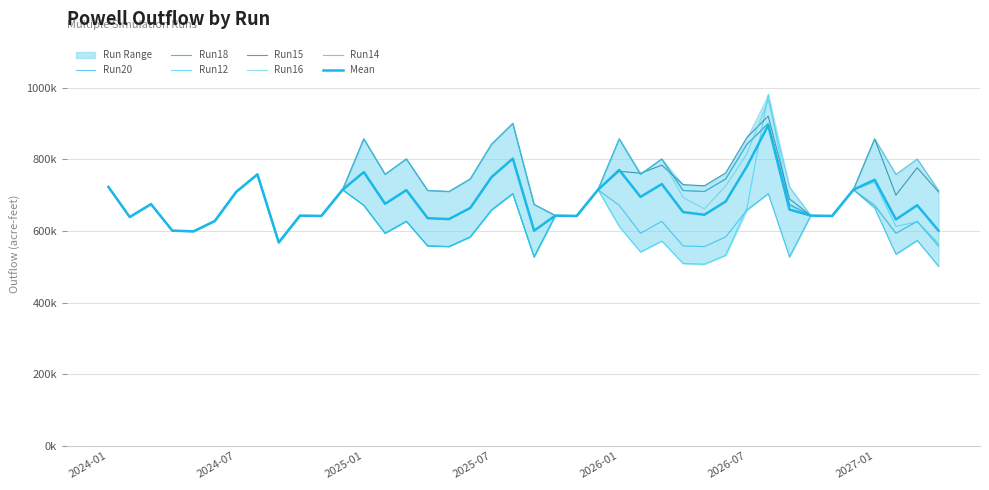

Rank the series at 2024-07 from highest to lowest value.

Run20, Run18, Run12, Run15, Run16, Run14